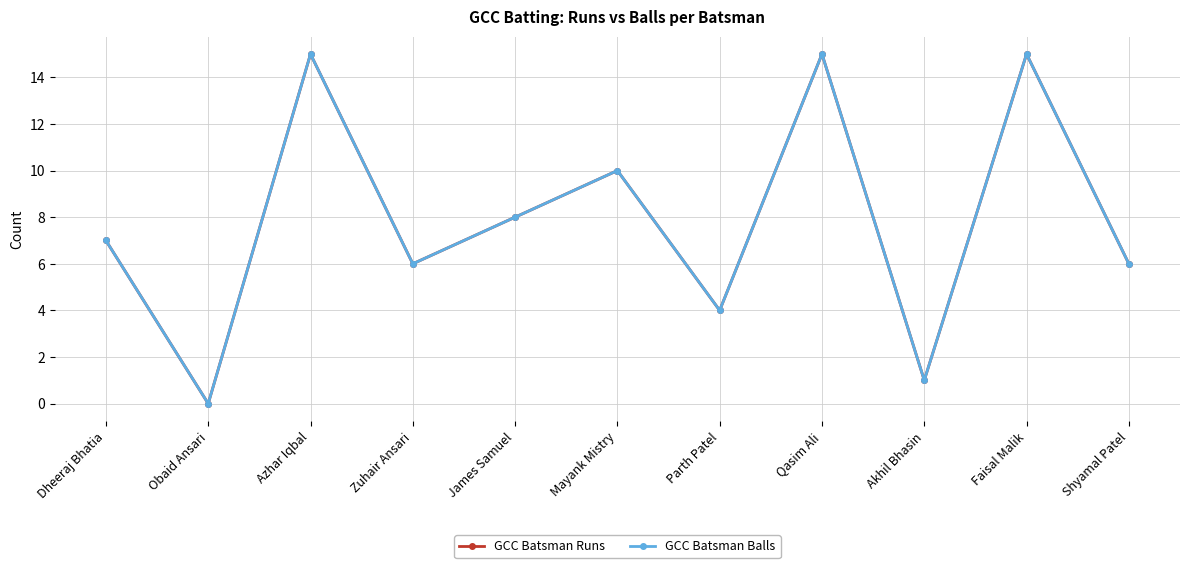

Does the chart have visible grid lines?

Yes